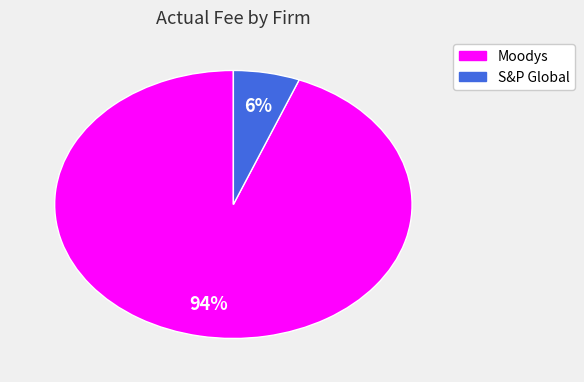

Is it true that S&P Global is 15% of the pie?

False